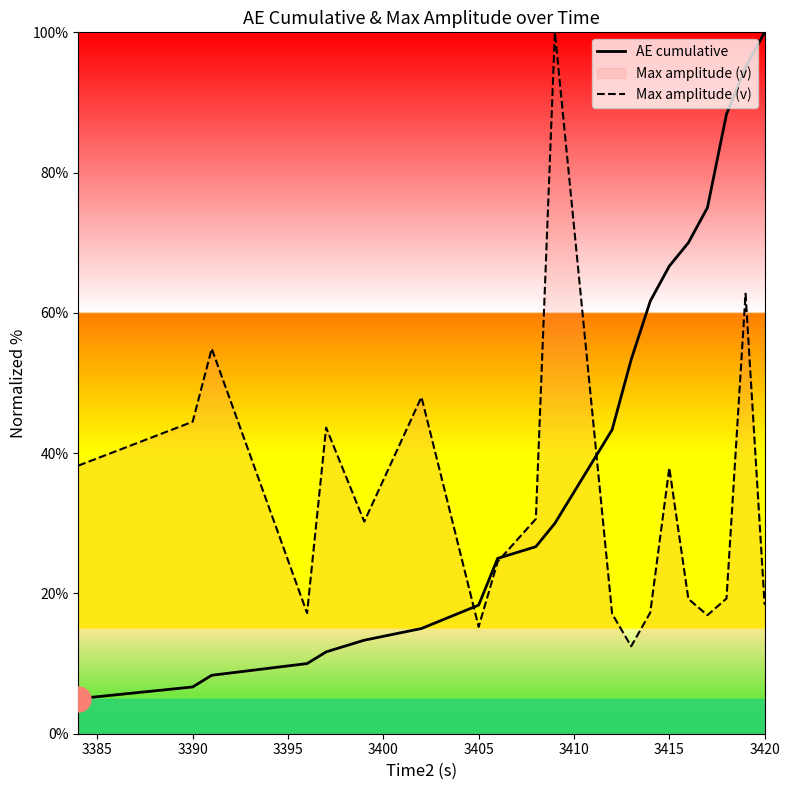

Which series has the largest total across all categories?

AE cumulative